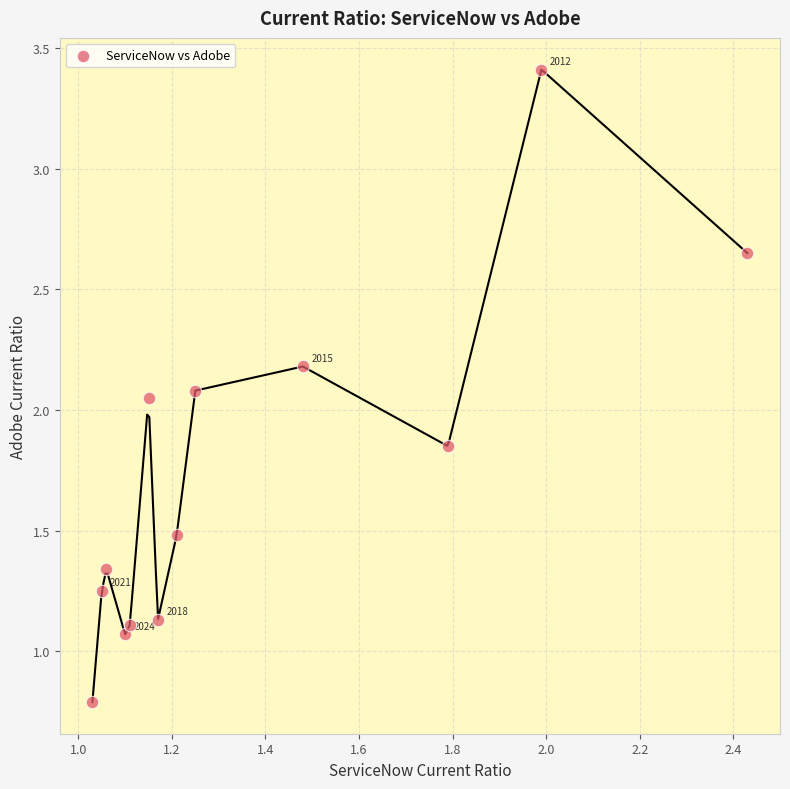

What is the range of X values (max minus min)?

1.4